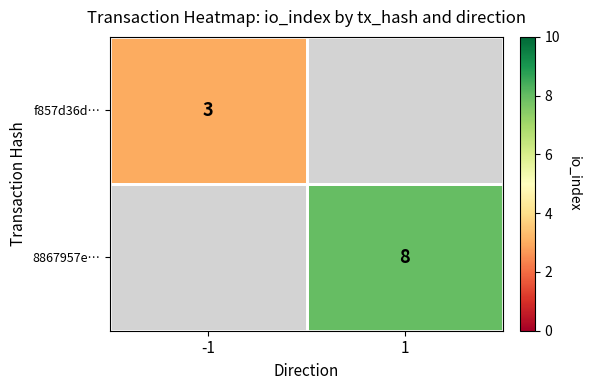

Is it true that 8867957e… equals 13 at 1?

False